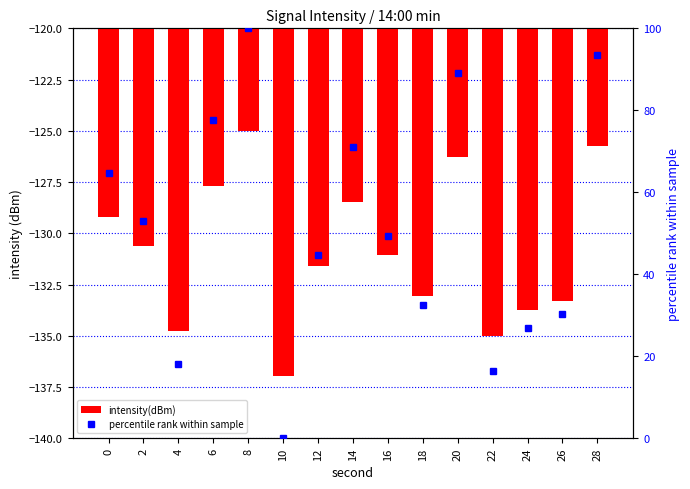

Reading left to right, what are all the values shown in this chart?

intensity(dBm): 0=-129.2	2=-130.6	4=-134.8	6=-127.7	8=-125.0	10=-137.0	12=-131.6	14=-128.4	16=-131.1	18=-133.1	20=-126.3	22=-135.0	24=-133.7	26=-133.3	28=-125.8
percentile rank within sample: 0=64.7	2=53.0	4=18.2	6=77.6	8=100.0	10=0.0	12=44.6	14=71.1	16=49.3	18=32.5	20=89.2	22=16.5	24=27.0	26=30.4	28=93.6